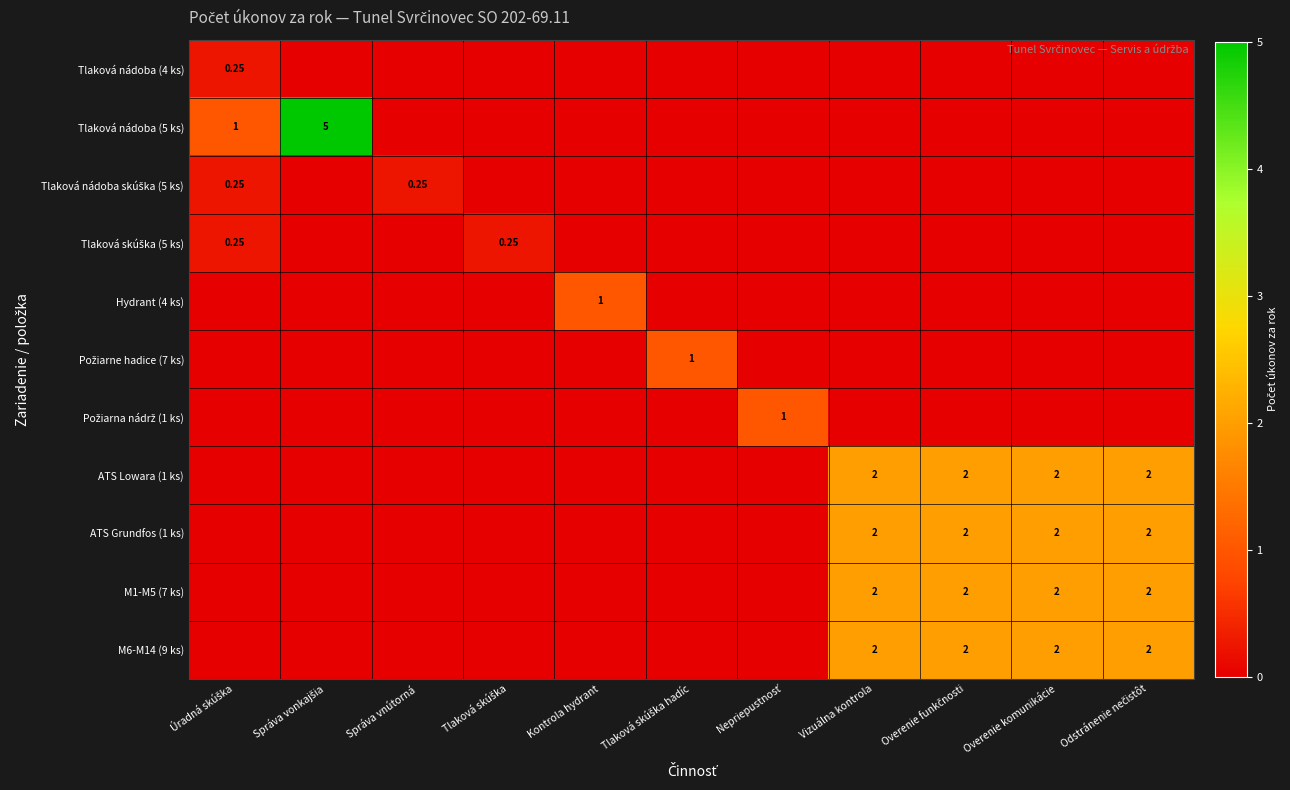

The value of Tlaková skúška (5 ks) at Tlaková skúška hadíc is 0.1. True or false?

False